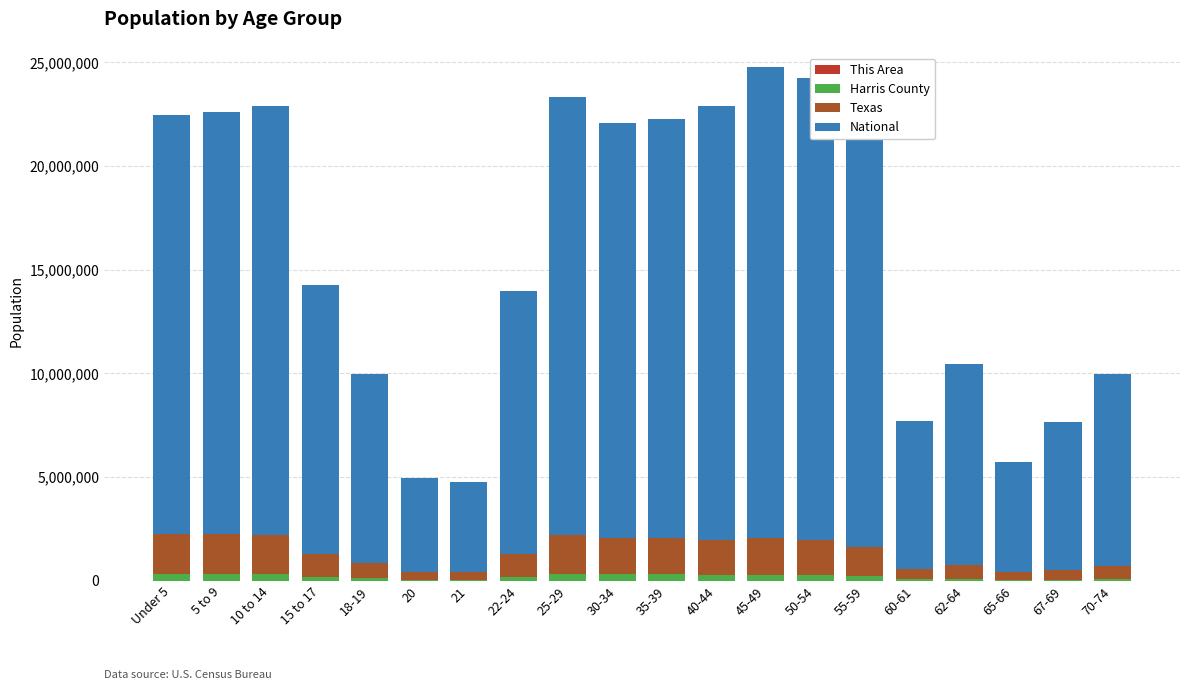

Which has a higher value, 67-69 or 18-19?

18-19